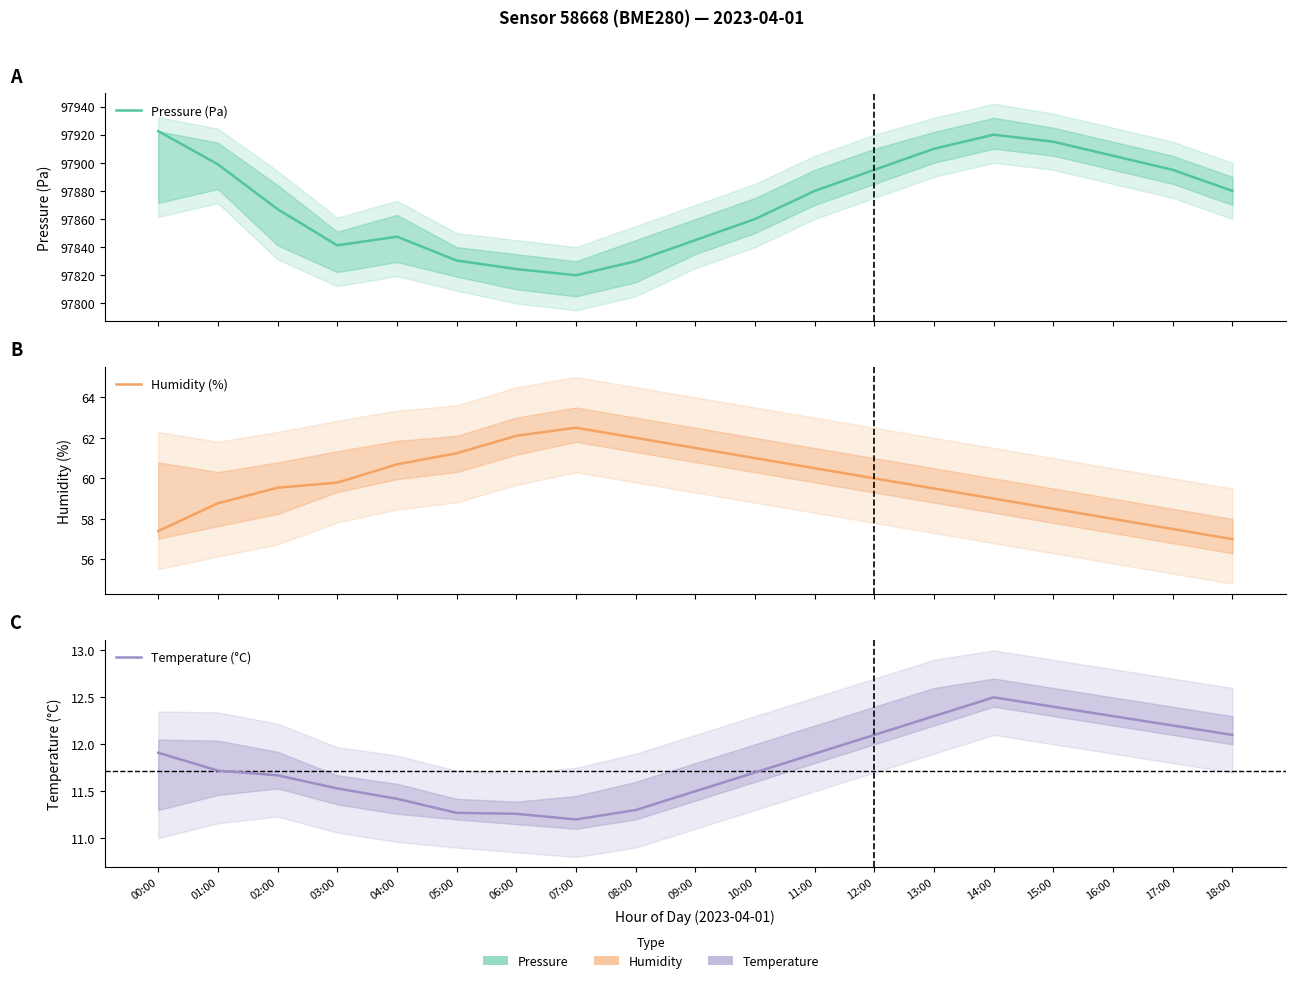

Which category has the lowest value across all series?

07:00